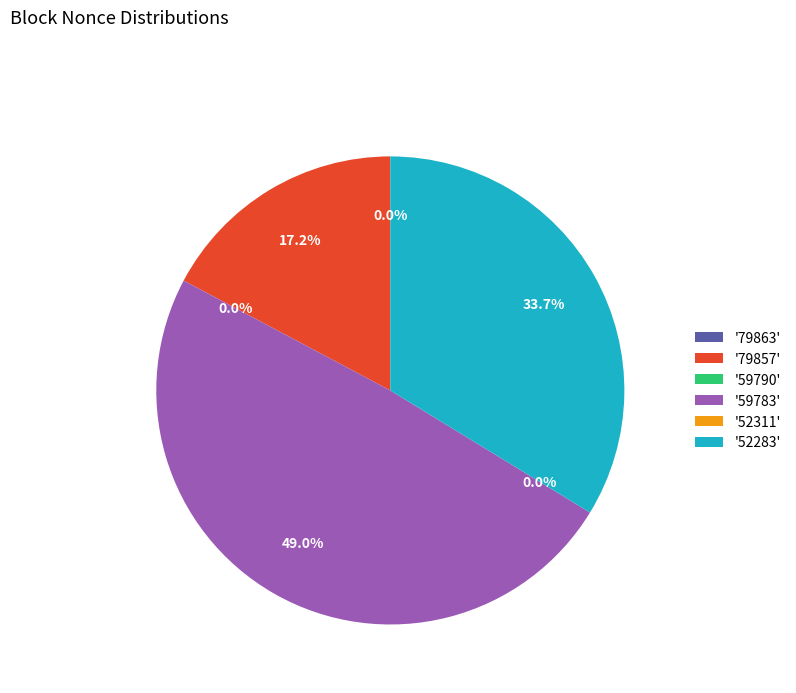

Is the sum of 79863 and 79857 greater than half?

No